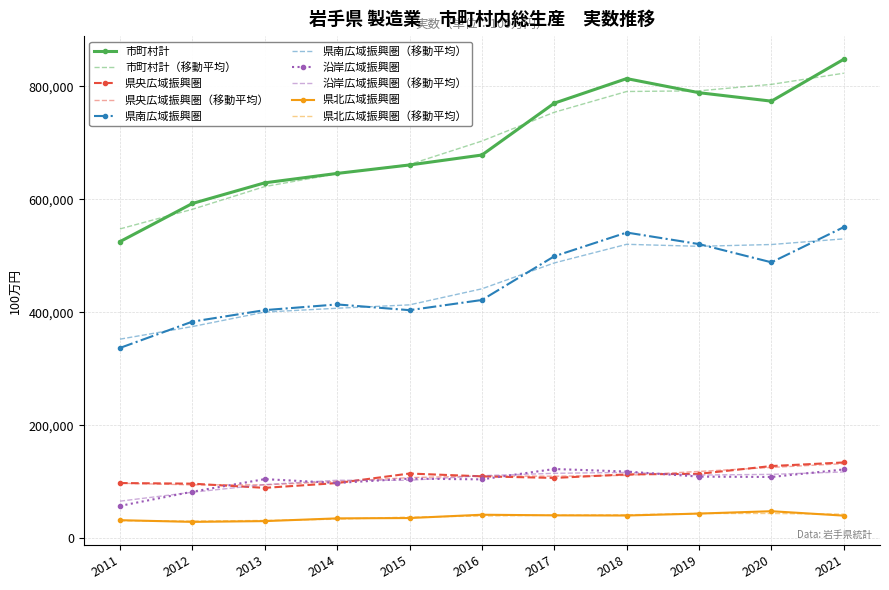

True or false: 県北広域振興圏 and 市町村計 cross at least once.

False